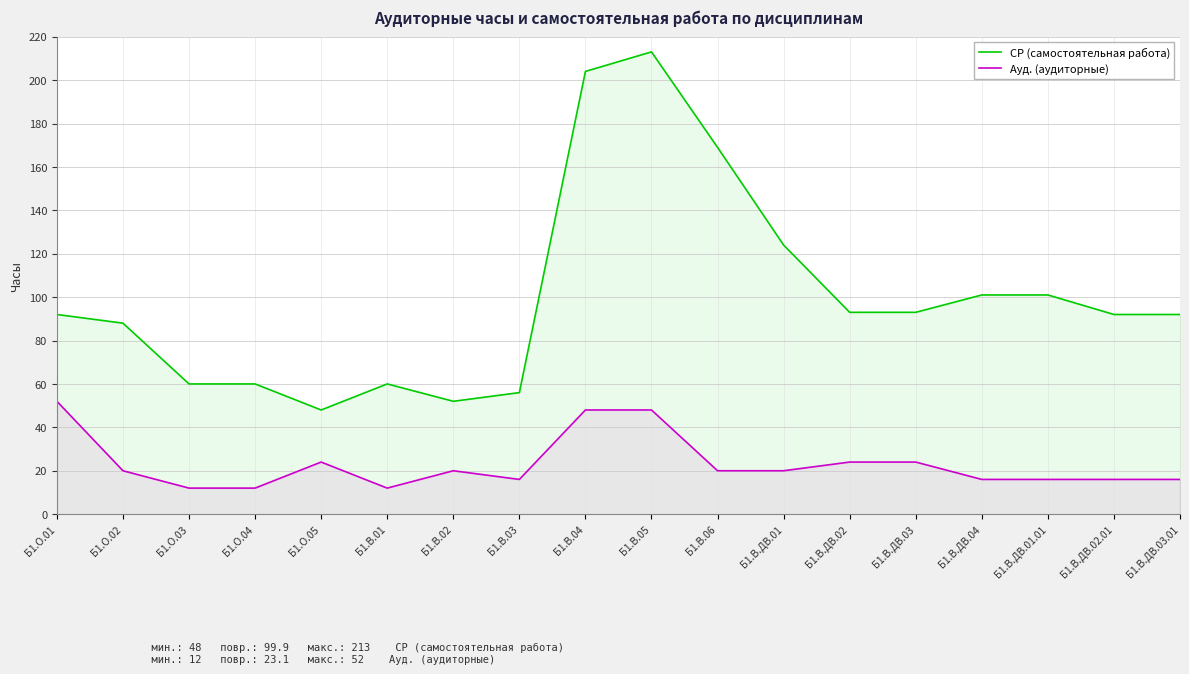

What is the approximate value of СР (самостоятельная работа) at Б1.В.ДВ.04?

101